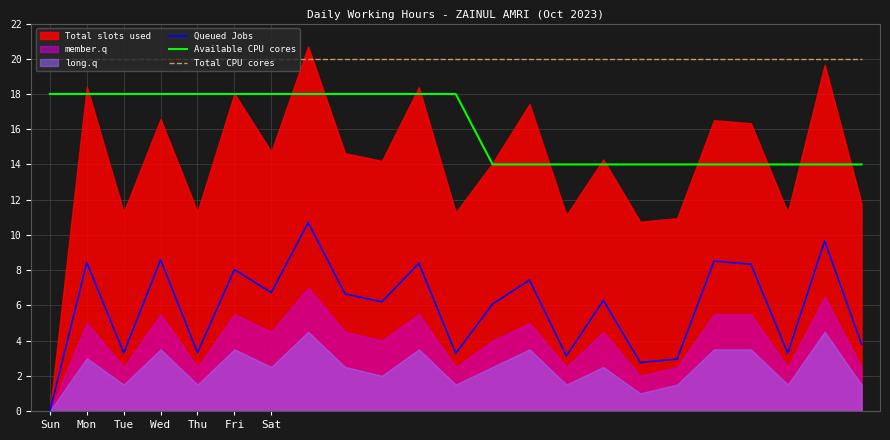

The Queued Jobs series shows 6.7 at Sat. True or false?

True